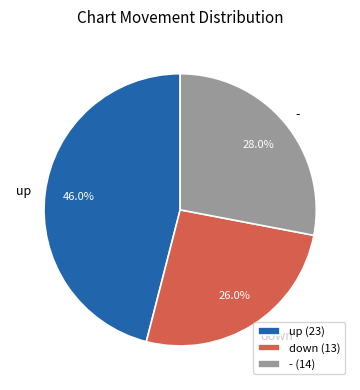

True or false: up accounts for 41% of the total.

False